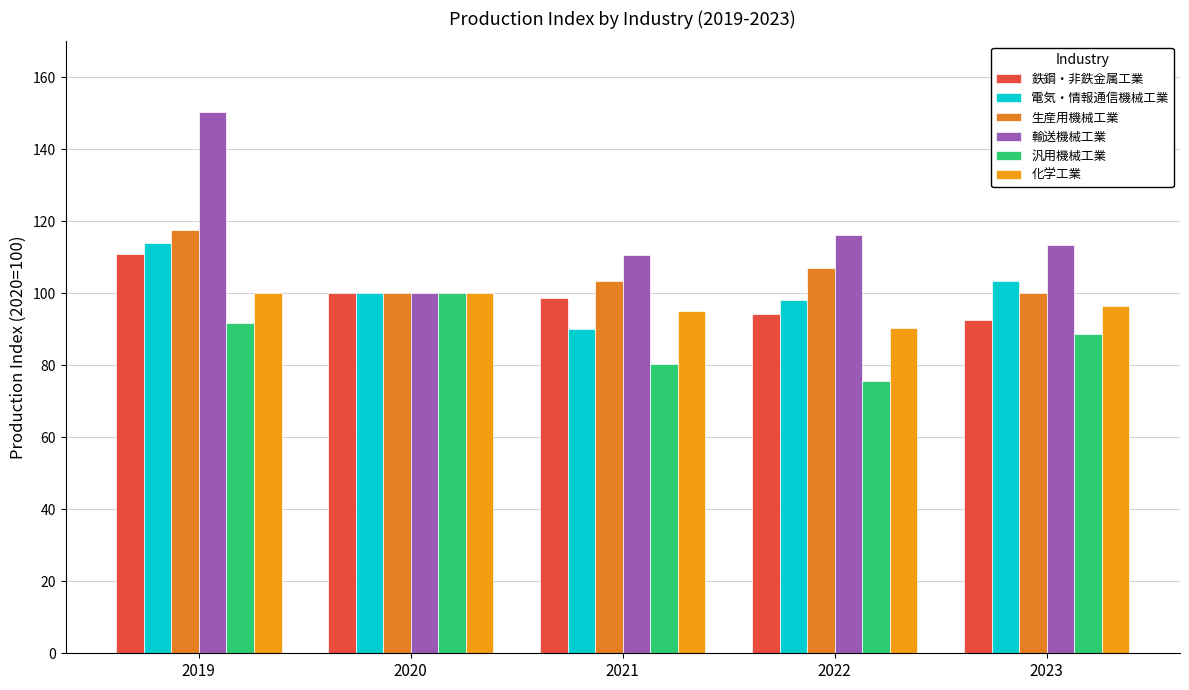

The value of 電気・情報通信機械工業 at 2019 is 31.1. True or false?

False